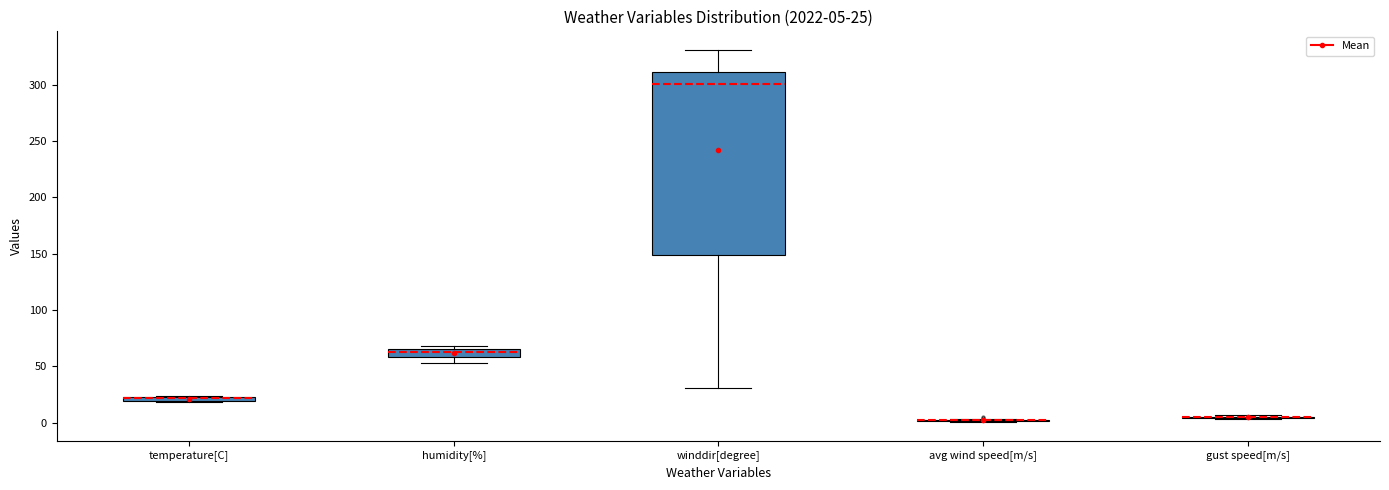

Comparing the boxes themselves (not the whiskers), which one is the tallest?

winddir[degree]